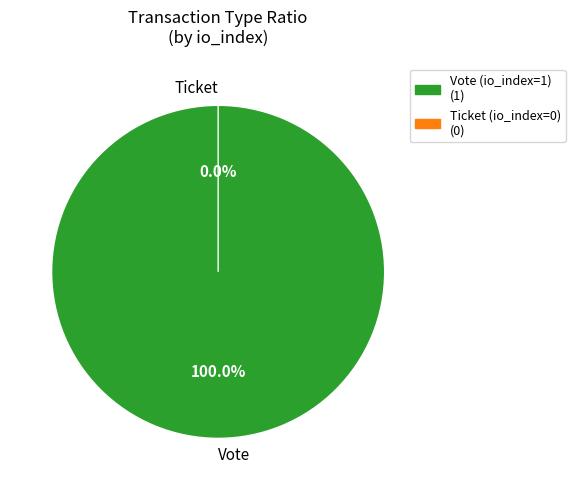

Is there any slice that represents more than half of the pie?

Yes